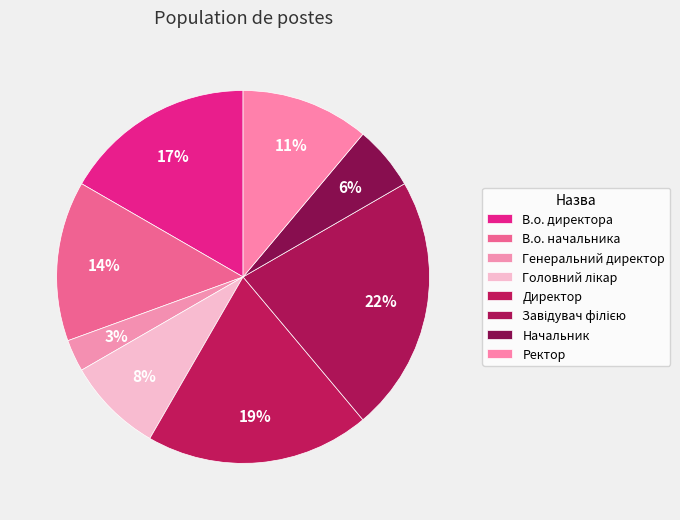

Which category has the smallest portion of the pie?

Генеральний директор